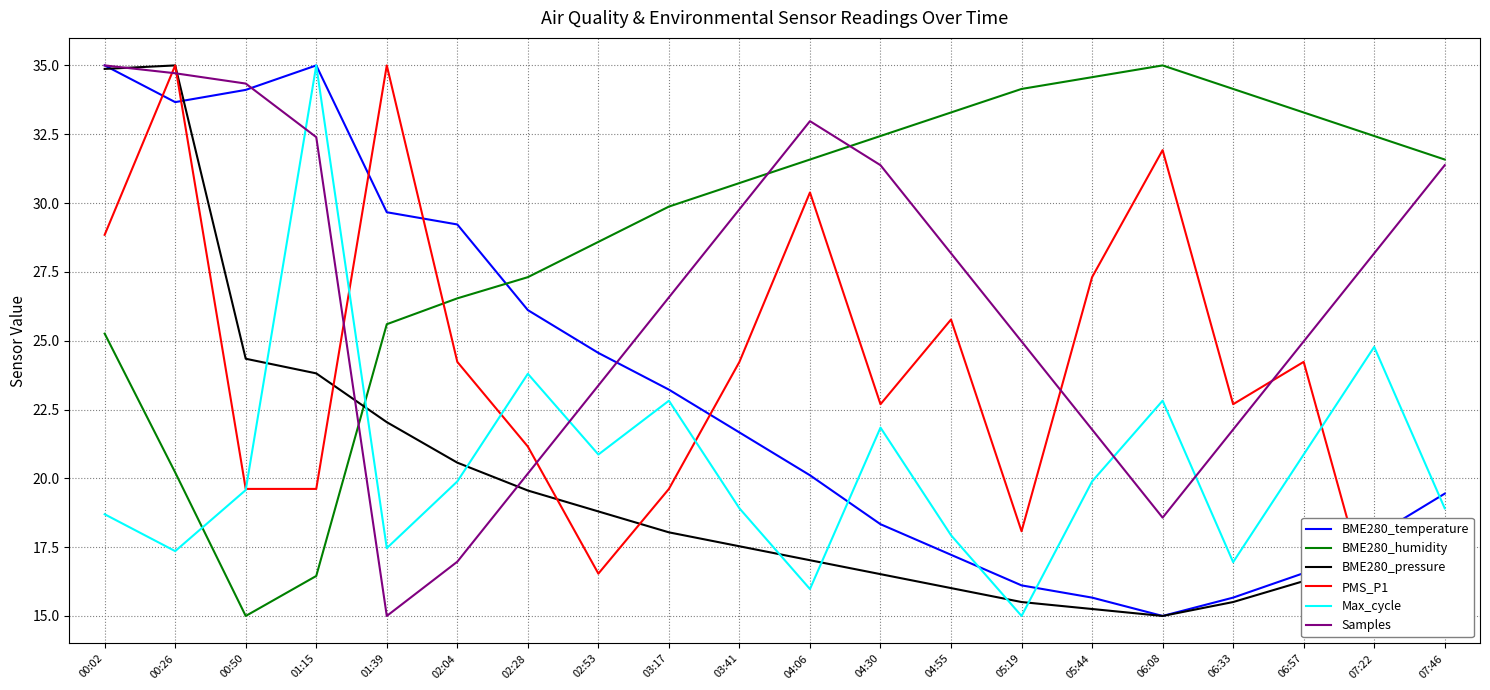

Which category has the lowest value in the BME280_temperature series?

06:08